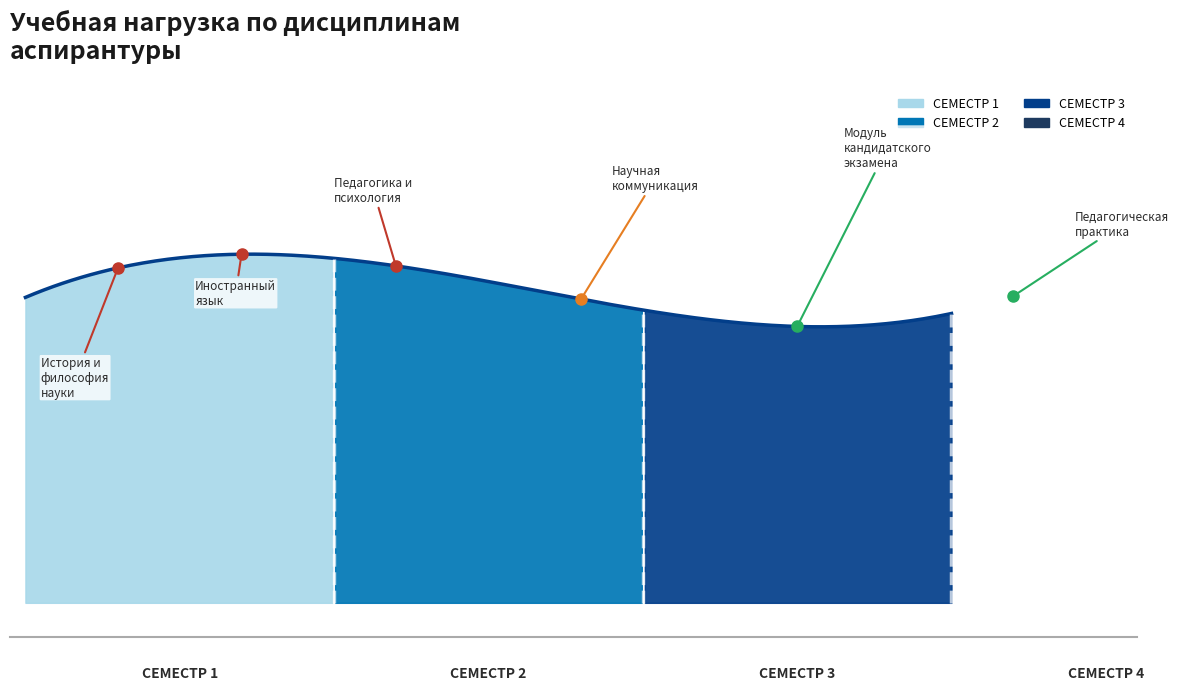

At which label is the value closest to 216?

История и философия науки